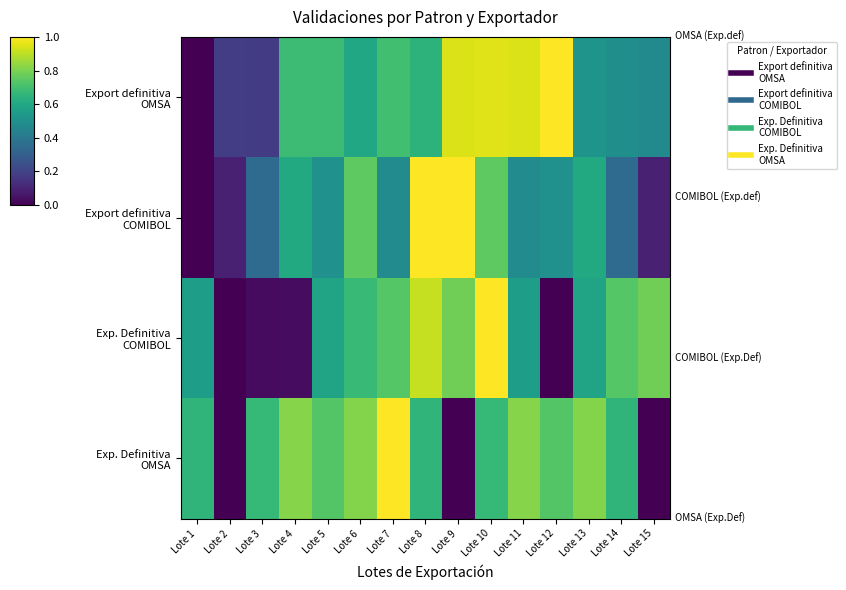

At how many categories does at least one series exceed 0?

15